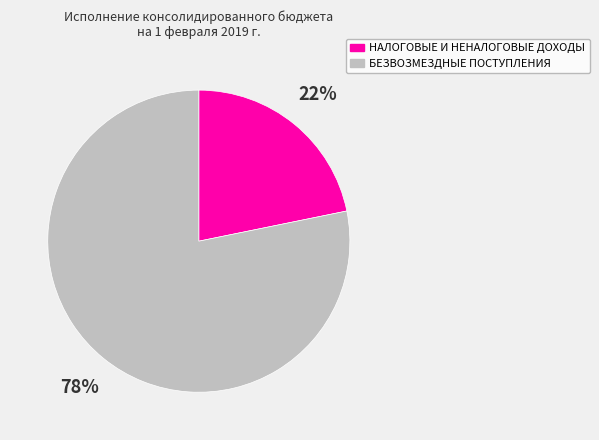

Approximately how many times larger is the value at НАЛОГОВЫЕ И НЕНАЛОГОВЫЕ ДОХОДЫ compared to БЕЗВОЗМЕЗДНЫЕ ПОСТУПЛЕНИЯ?

0.3